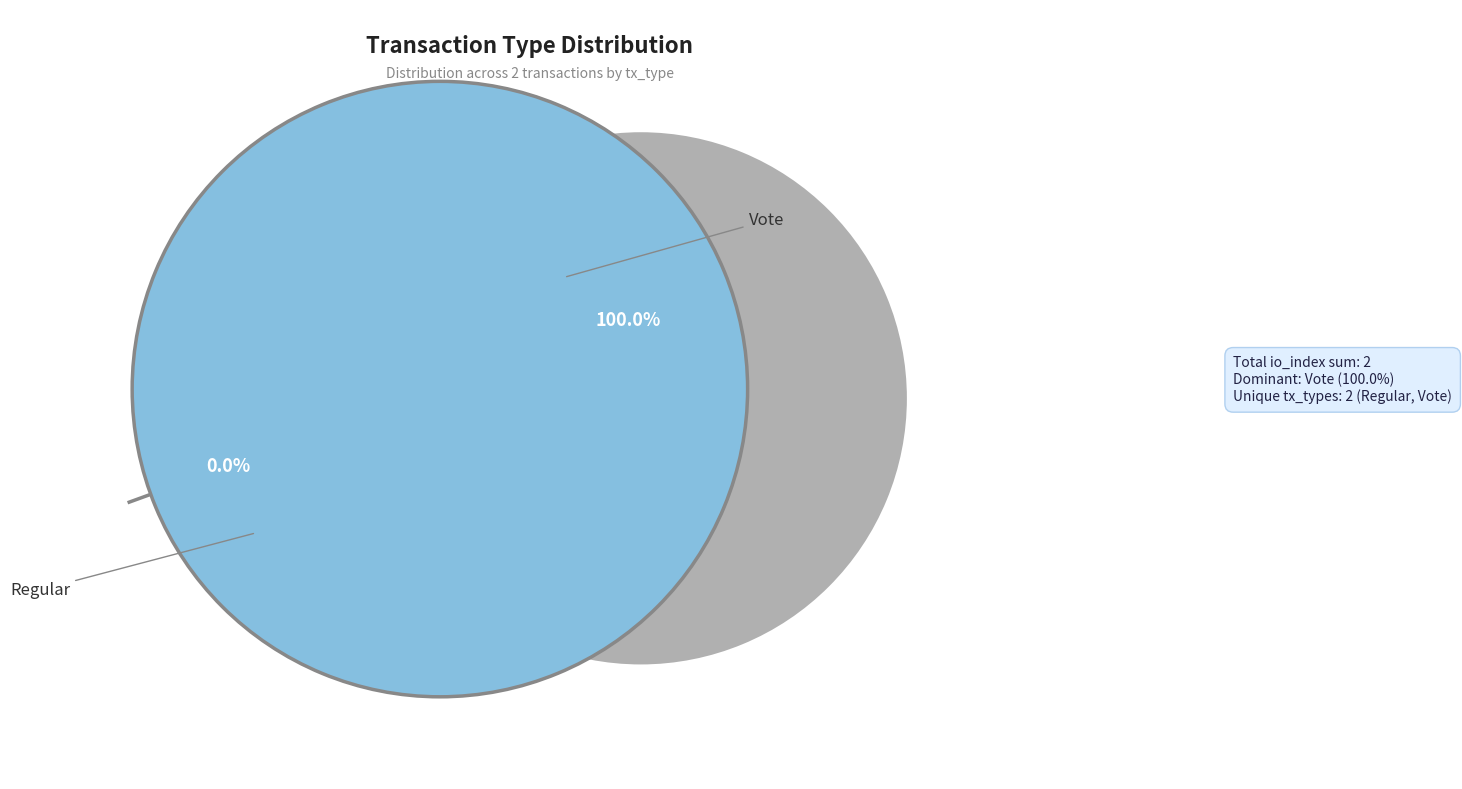

What percentage do Vote and Regular together represent?

100.0%